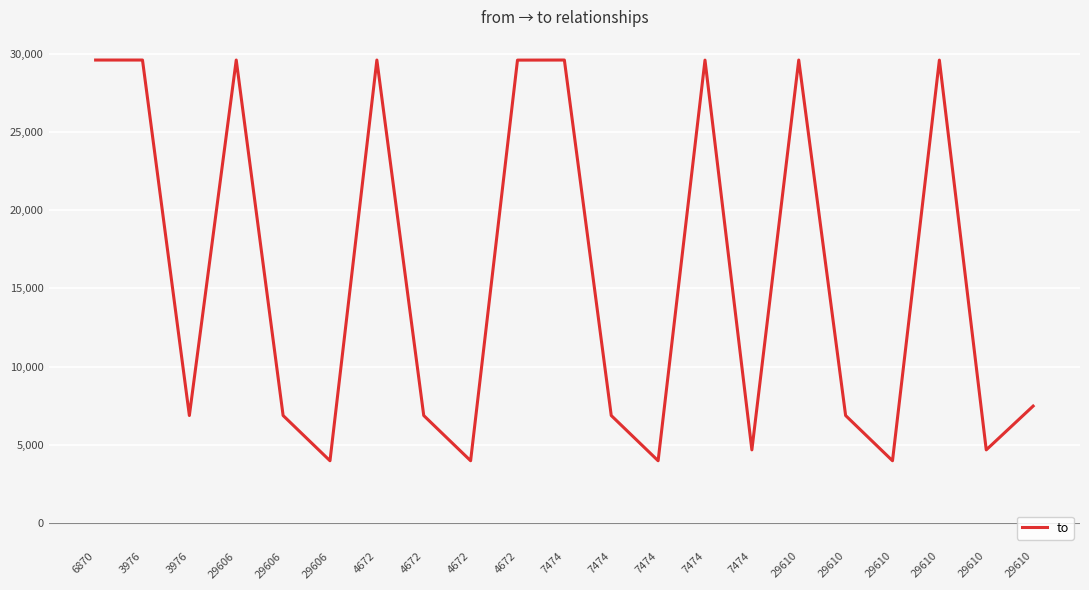

Reading left to right, what are all the values shown in this chart?

29611	29611	6870	29611	6870	3976	29611	6870	3976	29606	29611	6870	3976	29606	4672	29611	6870	3976	29606	4672	7474